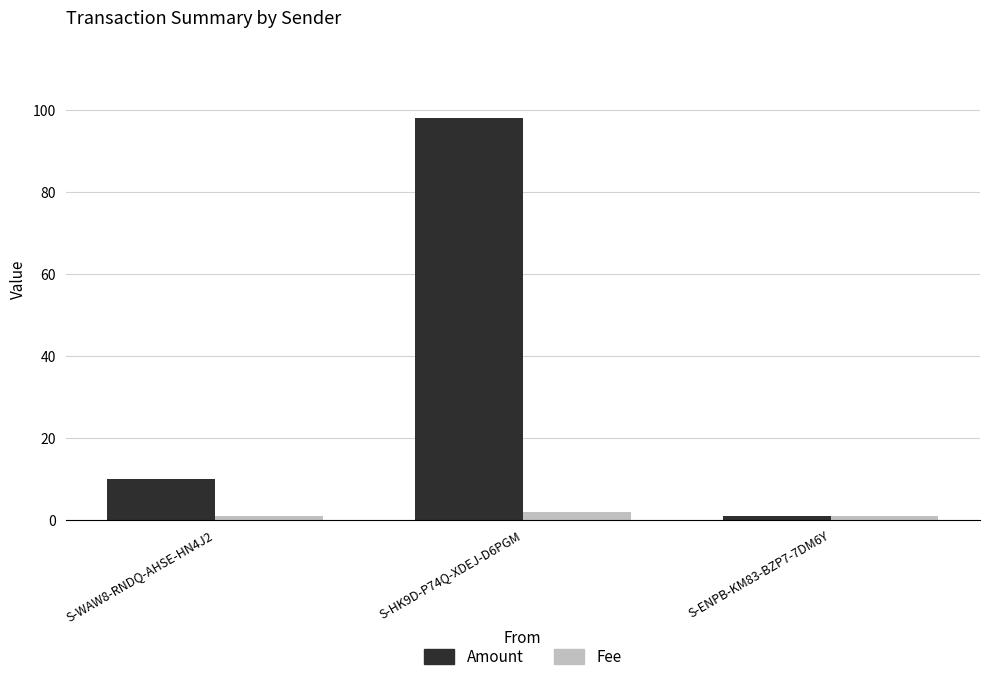

Rank the series by their maximum value, from lowest to highest.

Fee, Amount